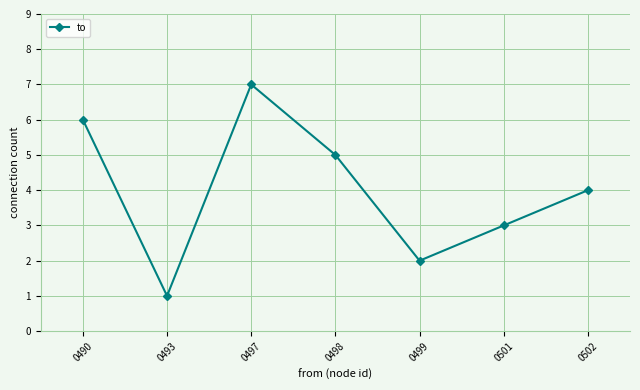

At which category does the chart reach its peak across all series?

0497